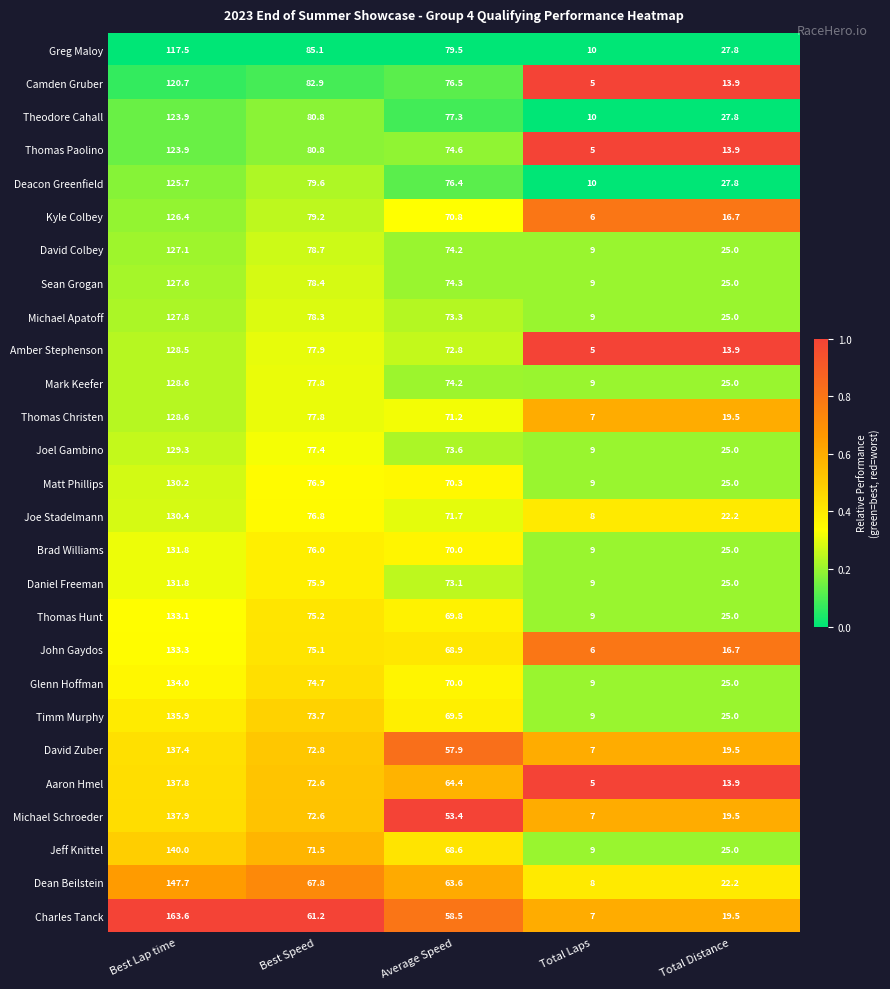

List the labels in order of Dean Beilstein value, smallest first.

Total Laps, Total Distance, Average Speed, Best Speed, Best Lap time